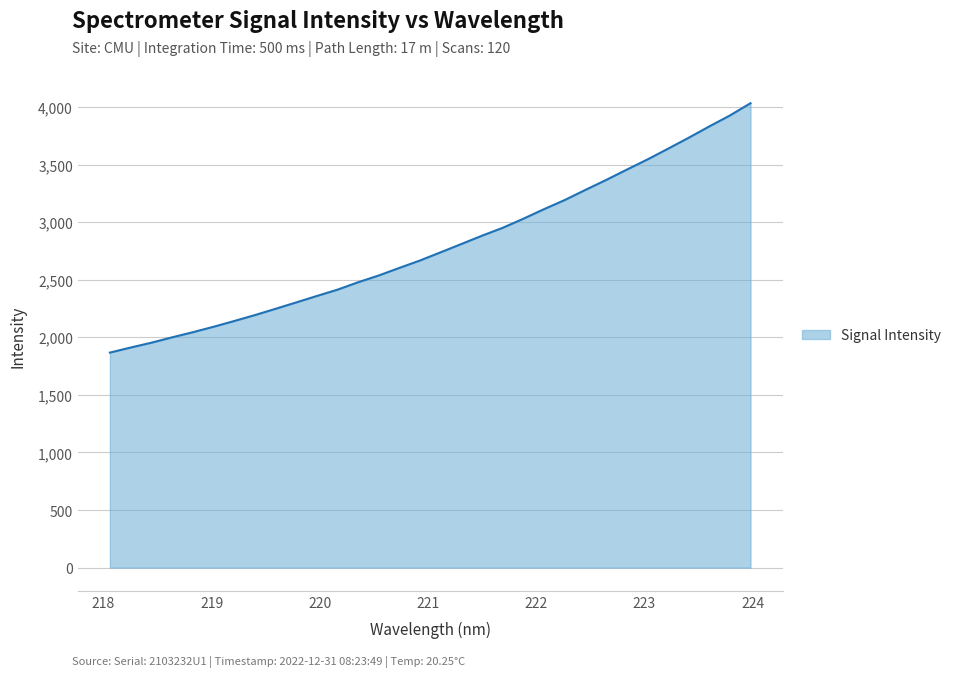

What is the maximum value shown in the chart?

4032.6